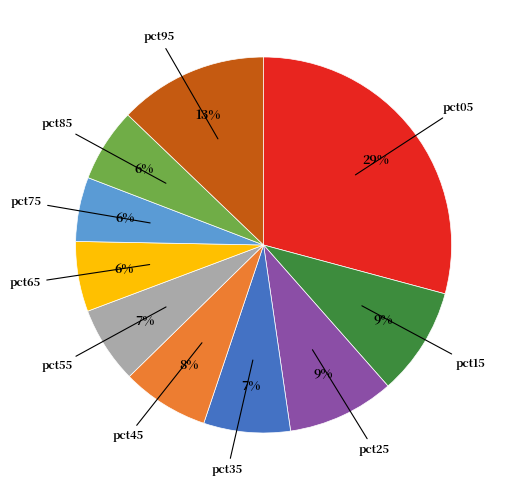

To the nearest percent, what portion does pct05 represent?

29%